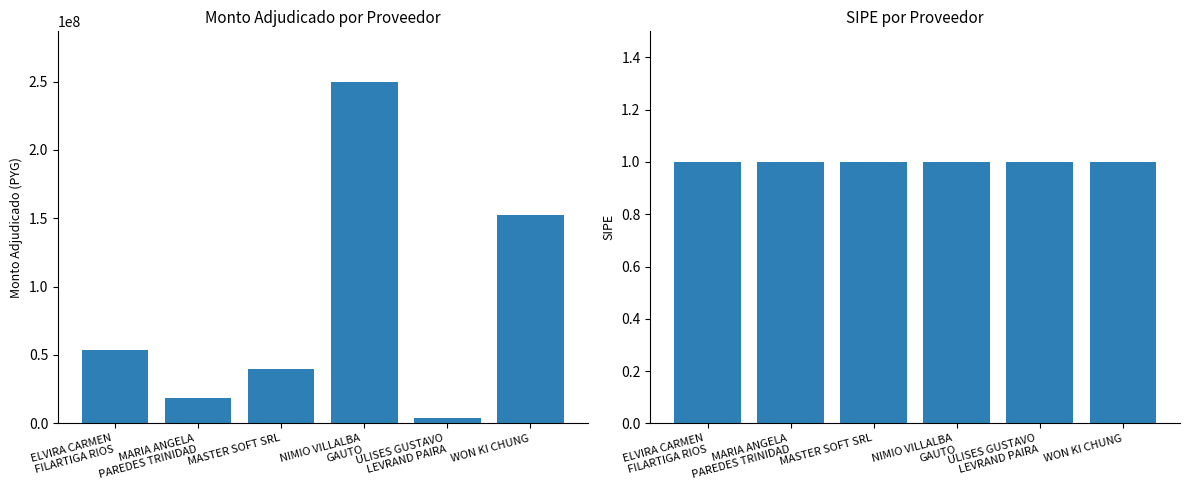

How many categories are shown in the chart?

6